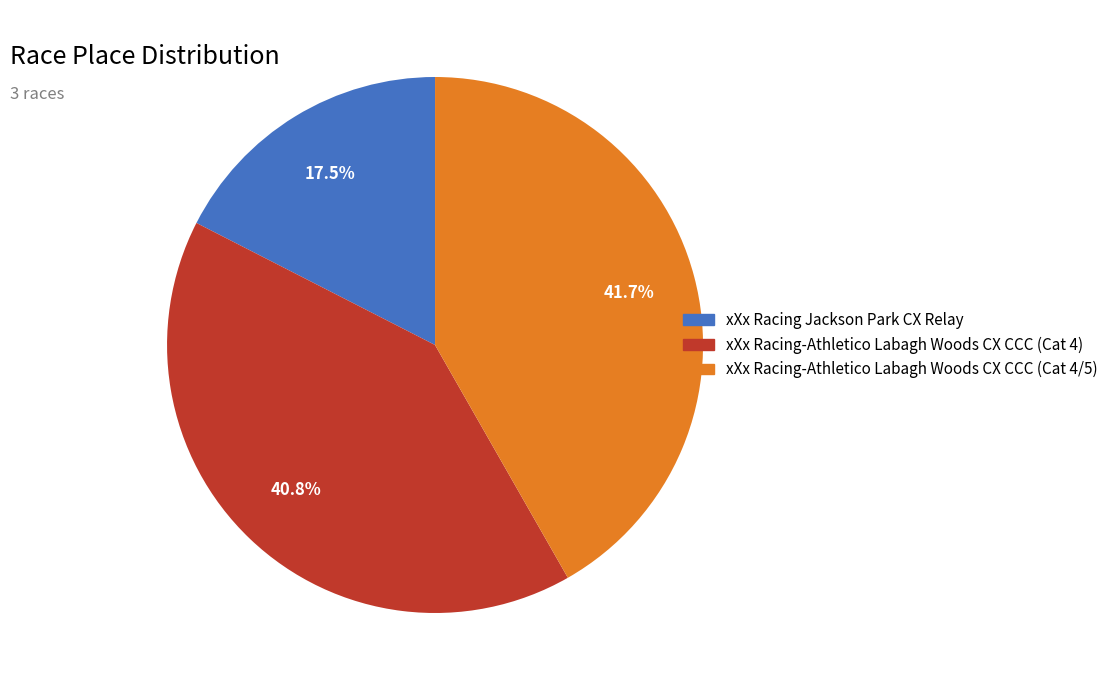

Which has a higher value, xXx Racing-Athletico Labagh Woods CX CCC (Cat 4) or xXx Racing Jackson Park CX Relay?

xXx Racing-Athletico Labagh Woods CX CCC (Cat 4)